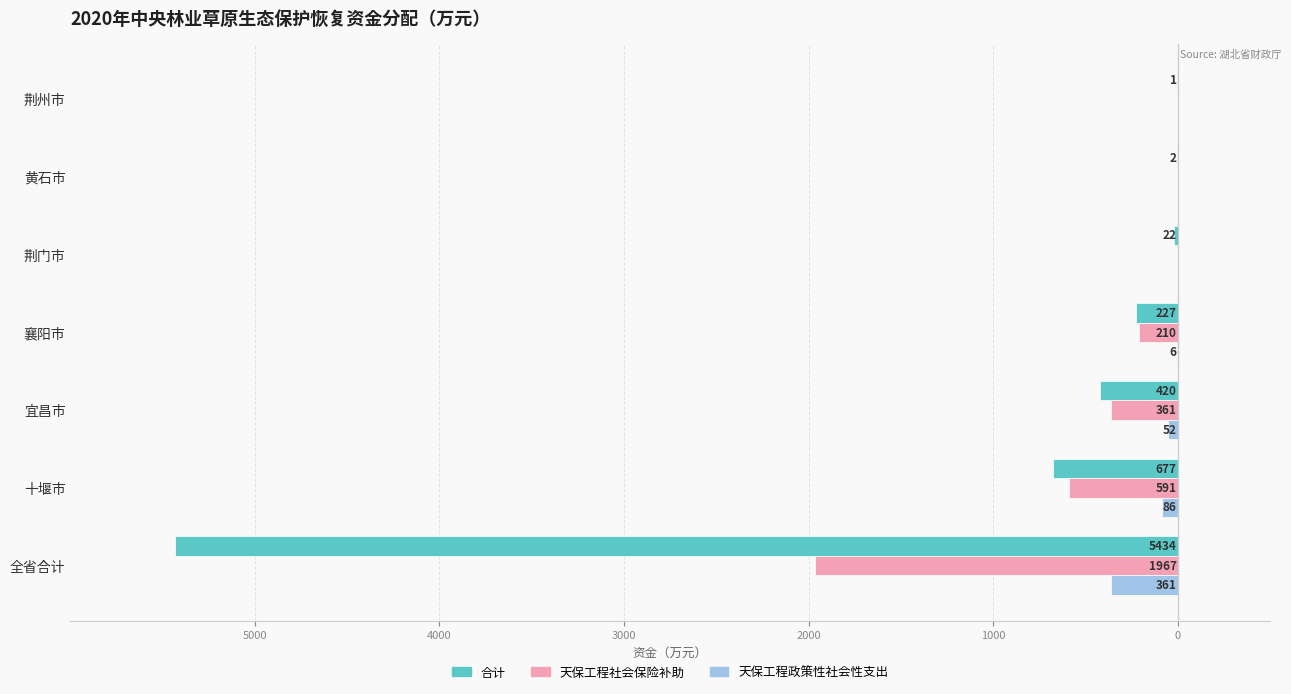

What are all the series names shown in the legend?

合计, 天保工程社会保险补助, 天保工程政策性社会性支出